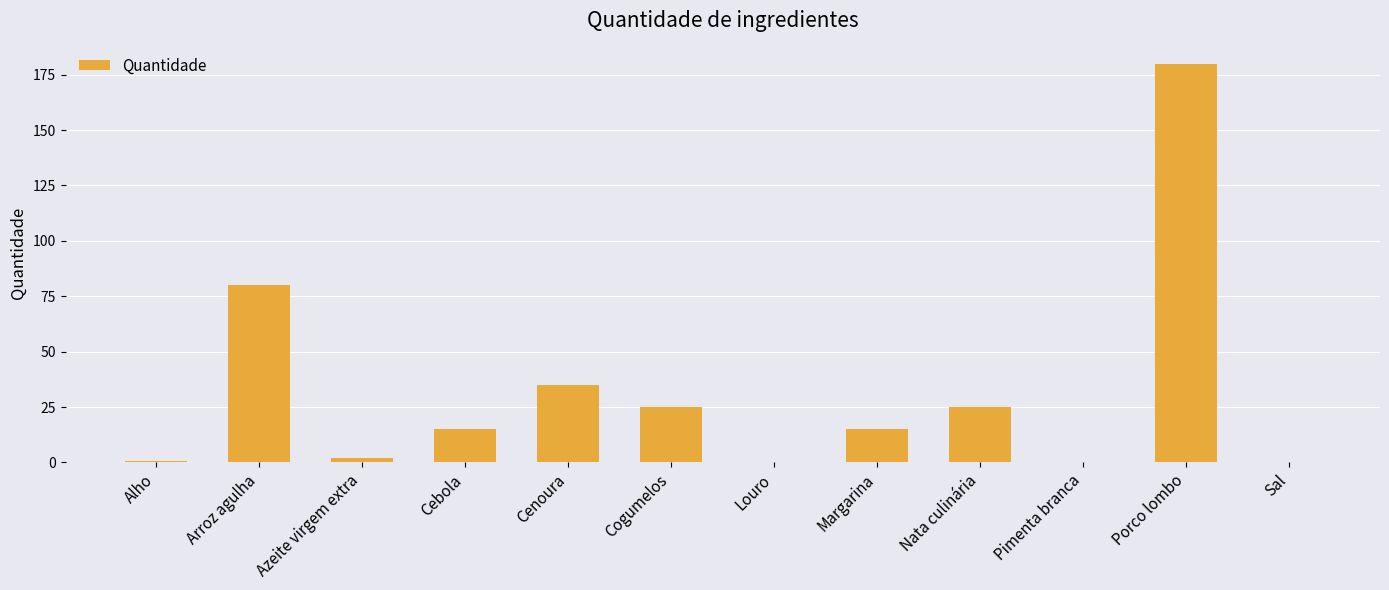

Where is the data nearest to the value 90?

Arroz agulha